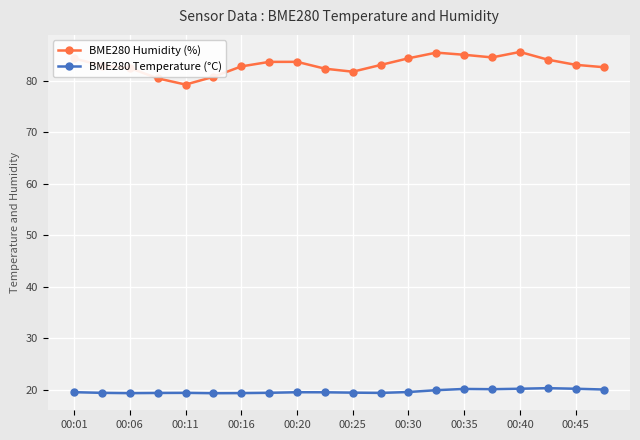

True or false: BME280 Temperature (°C) and BME280 Humidity (%) cross at least once.

False